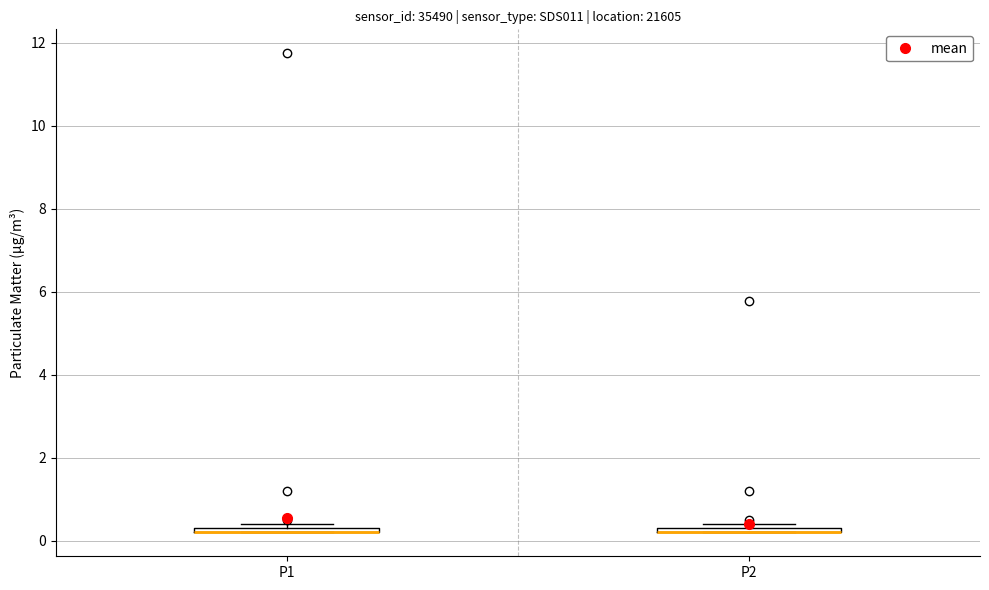

Where is the upper edge of the box for P1 on the y-axis? The values are not printed on the chart, so give them approximately, as read against the axis.

0.4